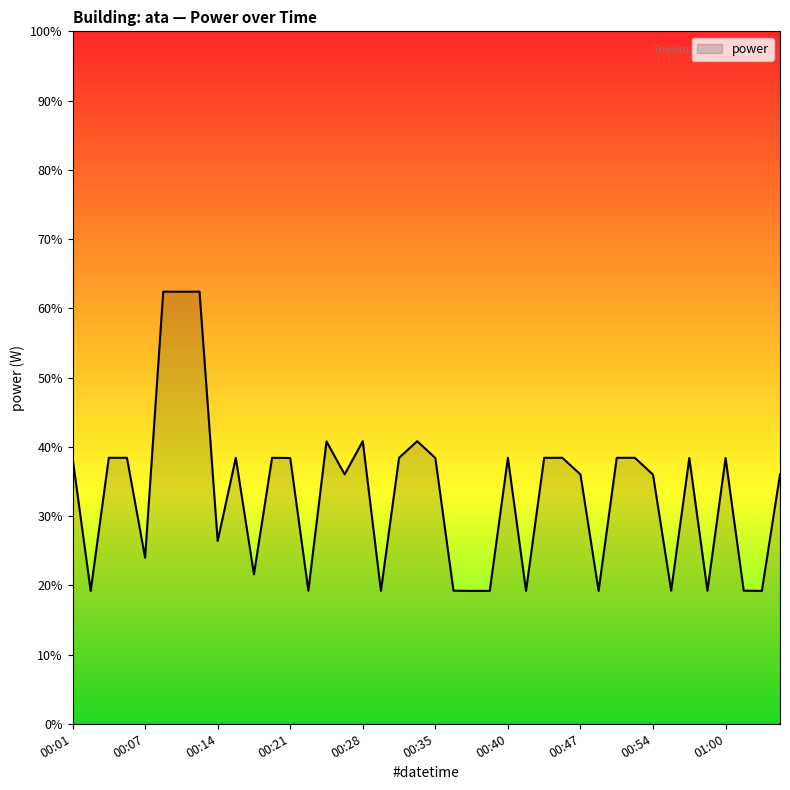

What is the minimum value shown in the chart?

19.2